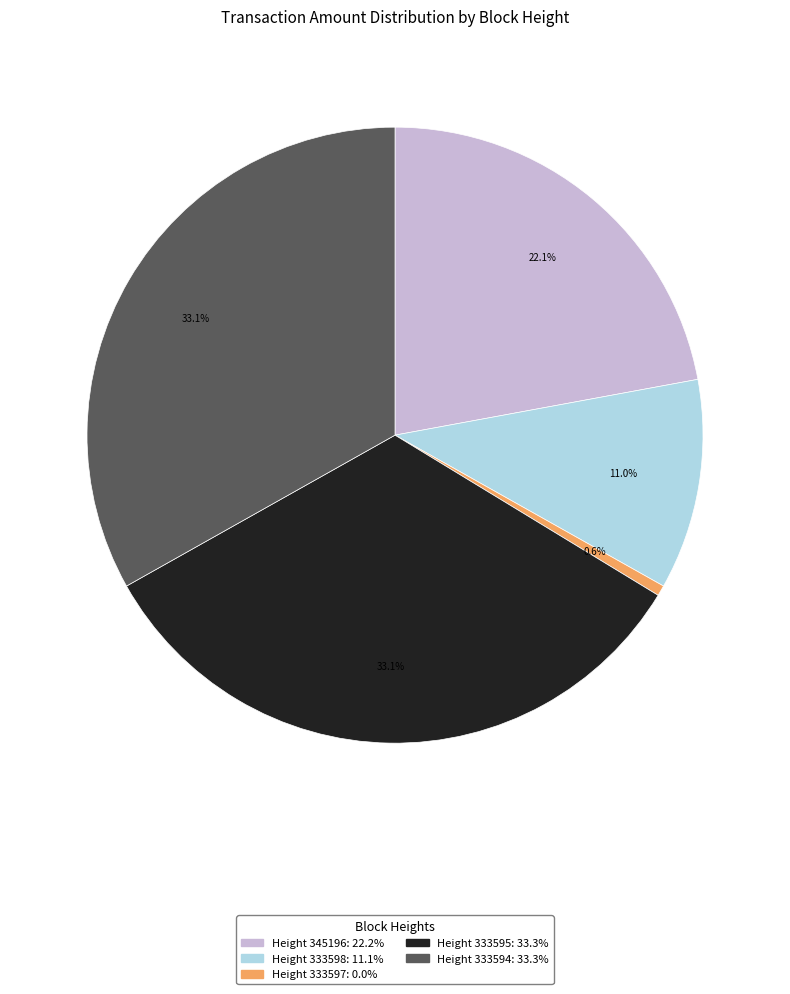

Does any single category account for the majority?

No